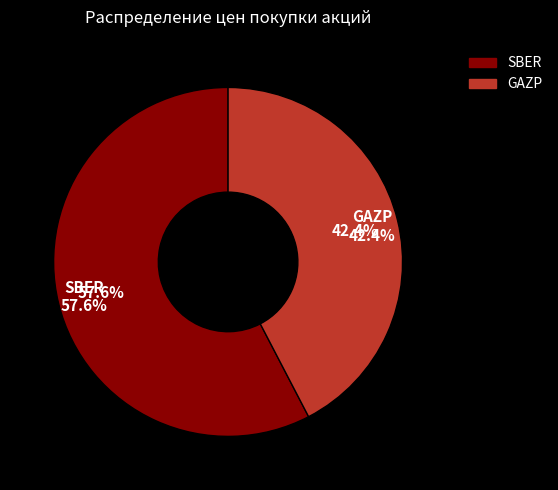

Combined, what portion of the pie is GAZP and SBER?

100.0%